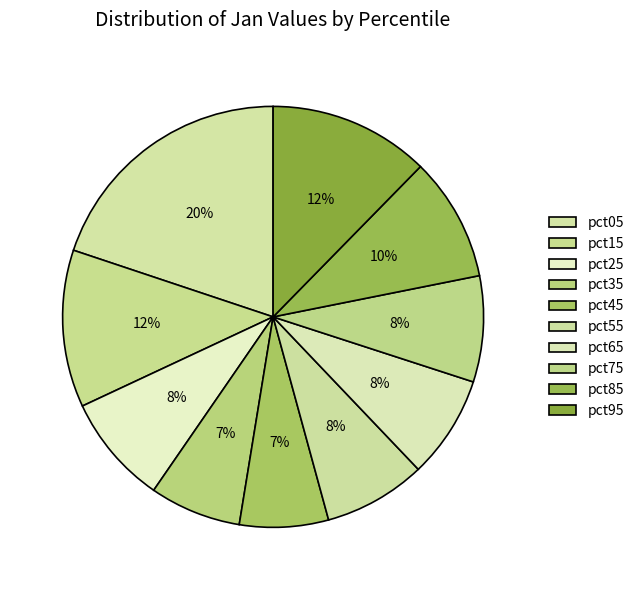

What percentage is the pct85 slice, to the nearest percent?

10%